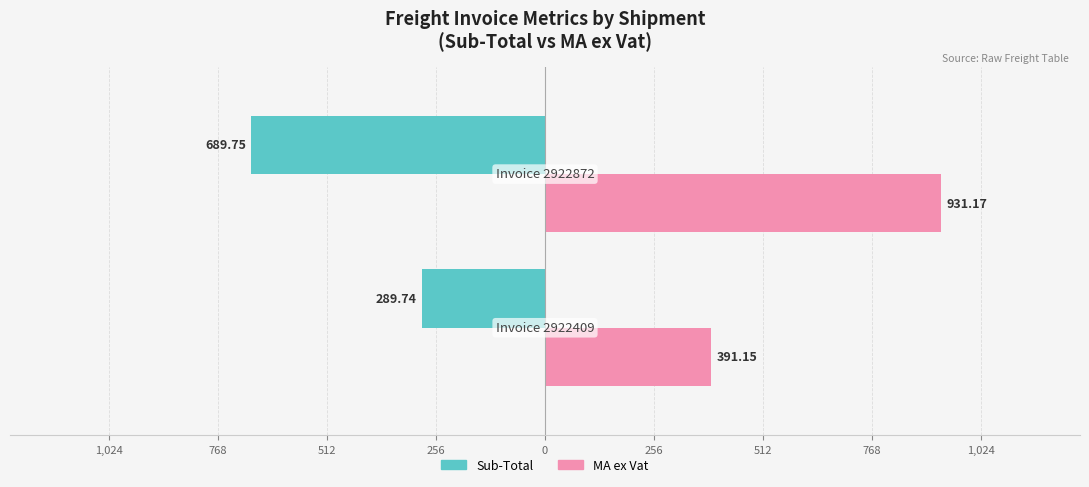

Which series has the widest spread of values?

MA ex Vat